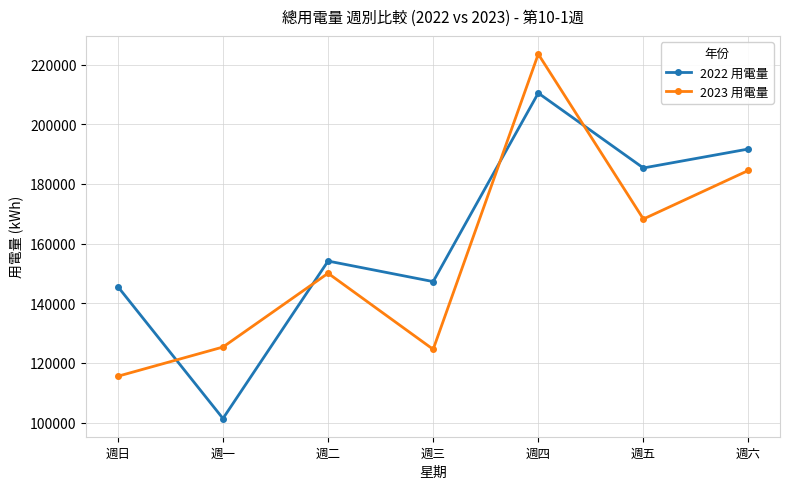

Between 週日 and 週四, which series saw the biggest shift?

2023 用電量